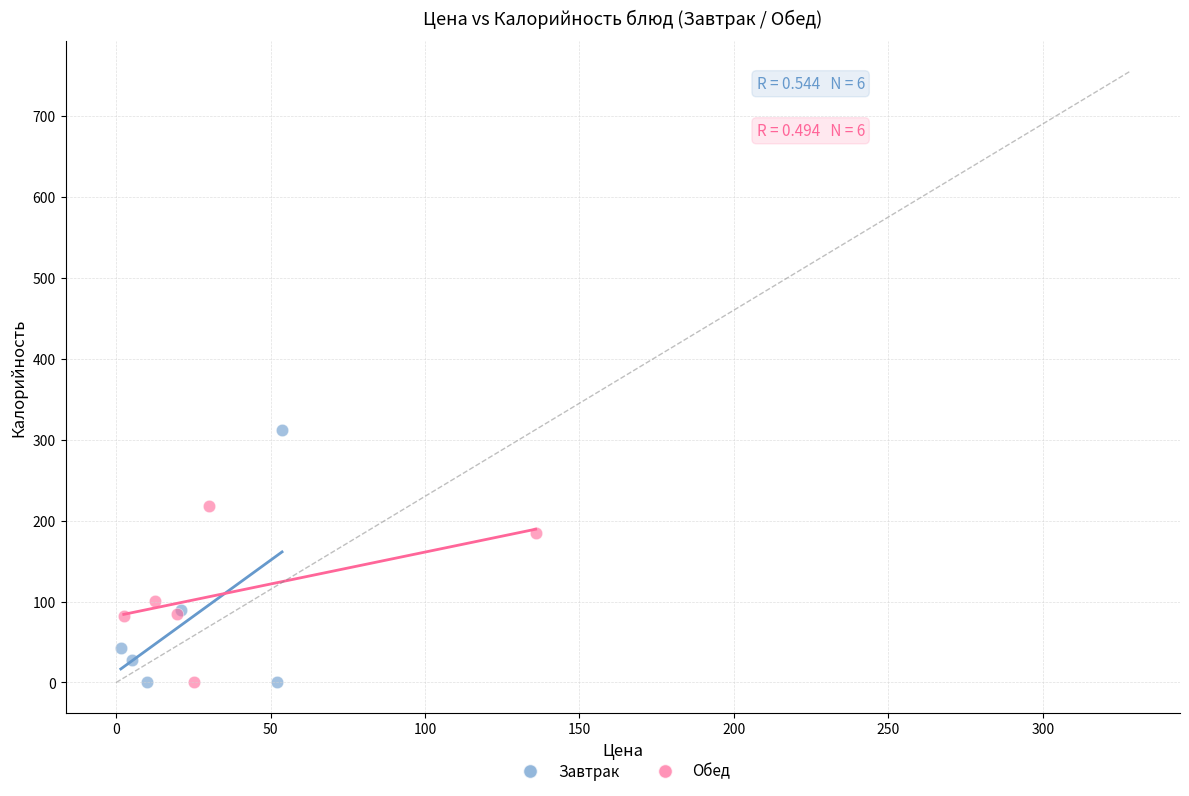

Which series has the largest Y range (max minus min)?

Завтрак